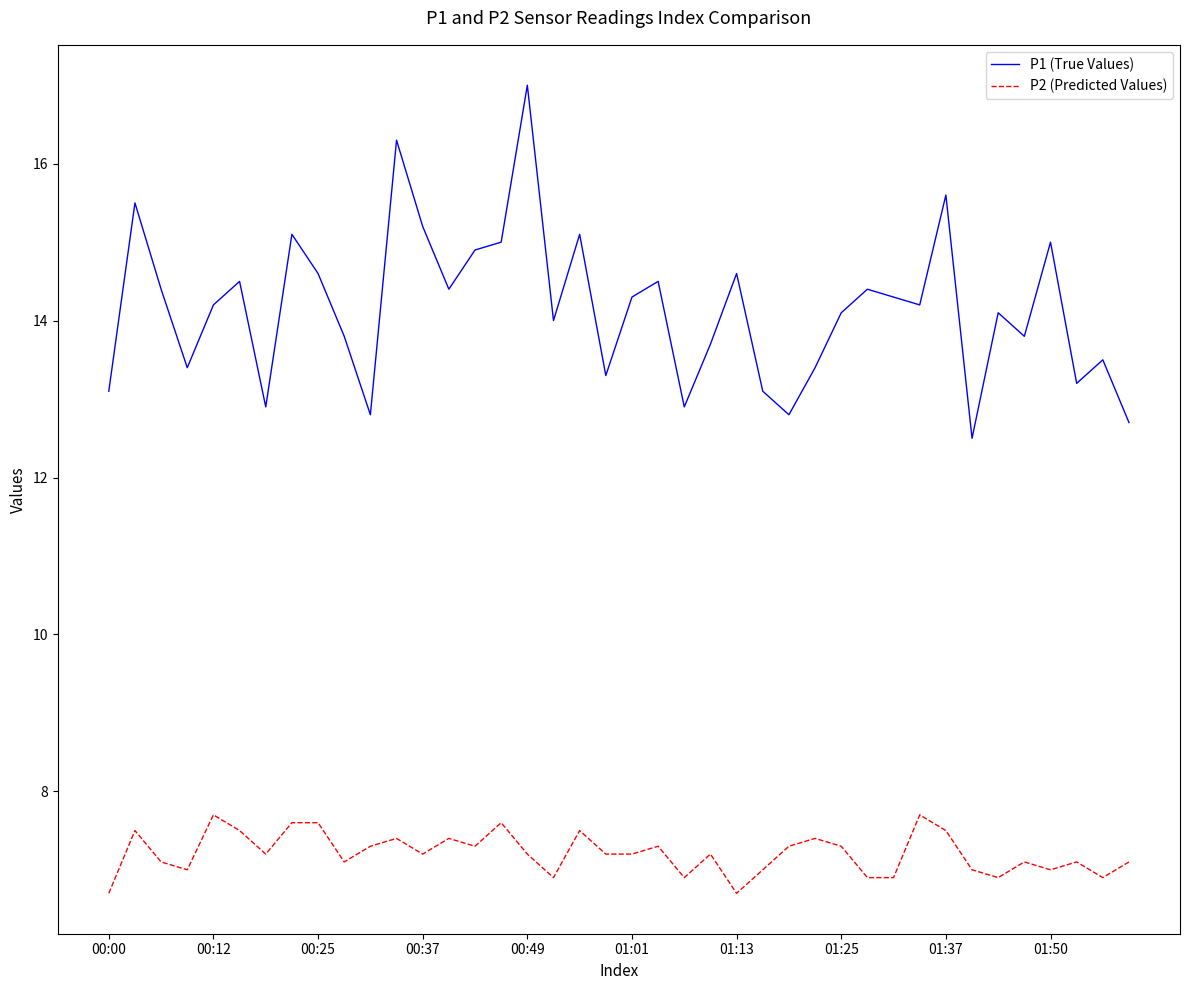

List the series in order of their peak value, highest first.

P1 (True Values), P2 (Predicted Values)